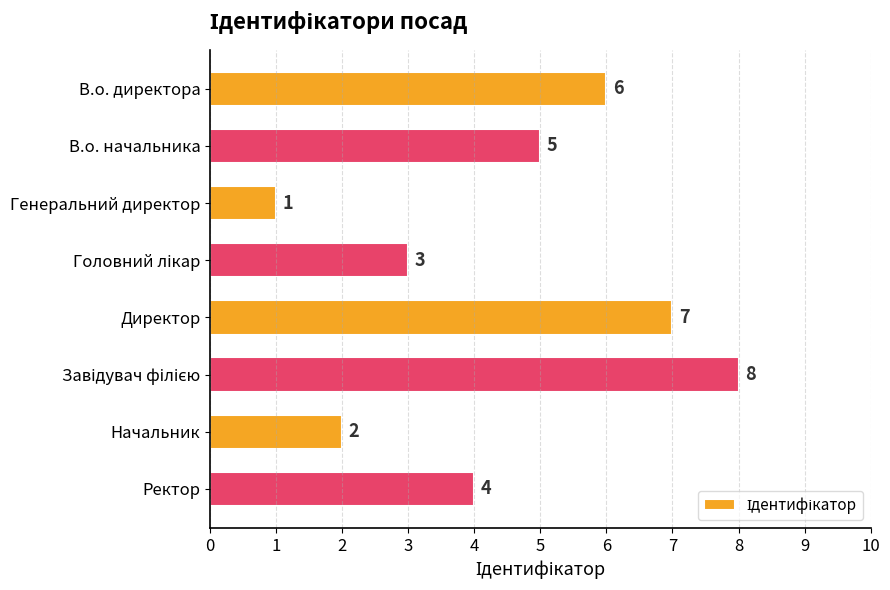

The value at В.о. начальника is 8. True or false?

False